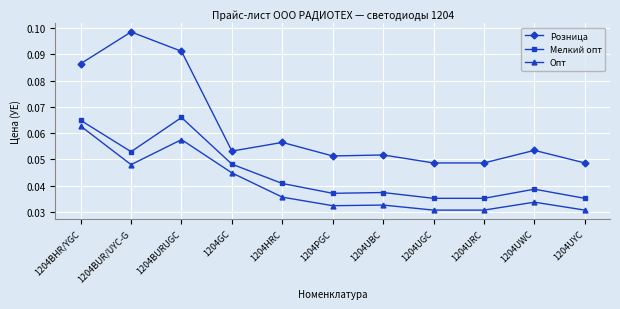

What is the sum of all Розница values?

0.7